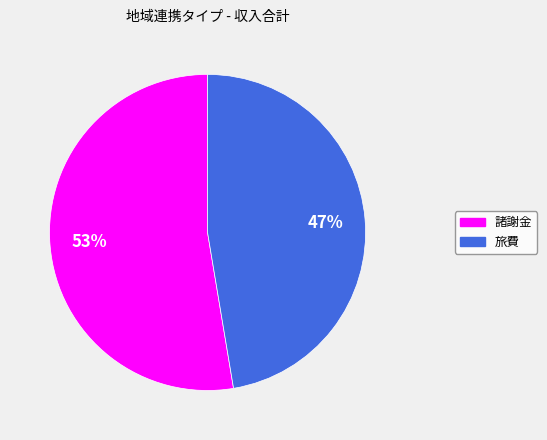

Which category has the biggest portion of the pie?

諸謝金